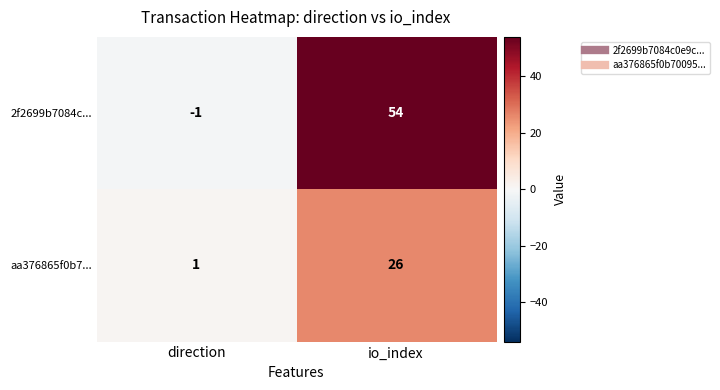

Reading left to right, extract all data points from this chart.

2f2699b7084c...: -1	54
aa376865f0b7...: 1	26